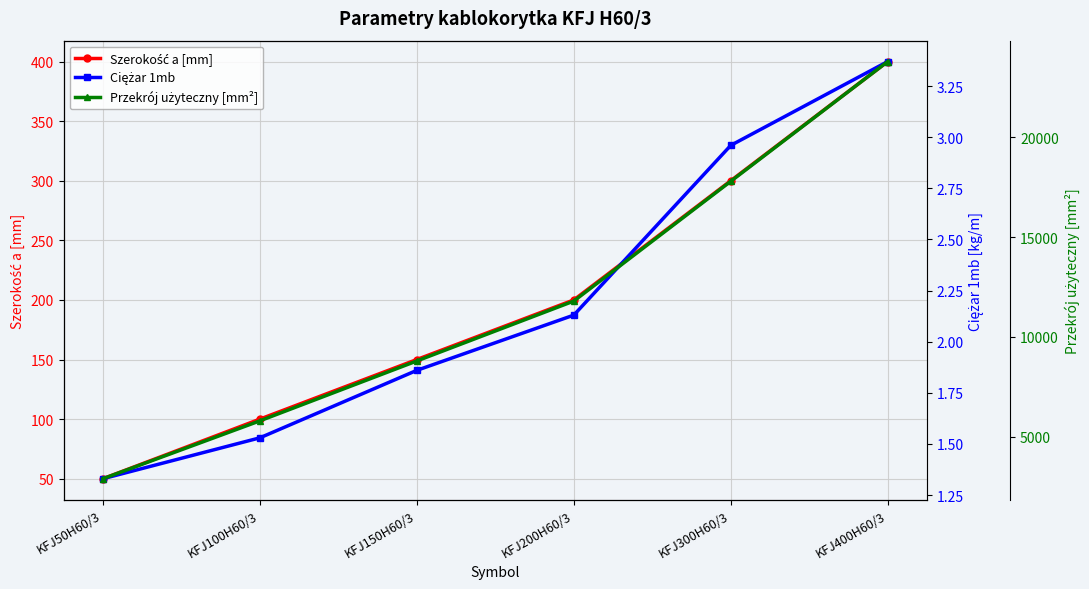

How many data points in Ciężar 1mb are less than 2?

3